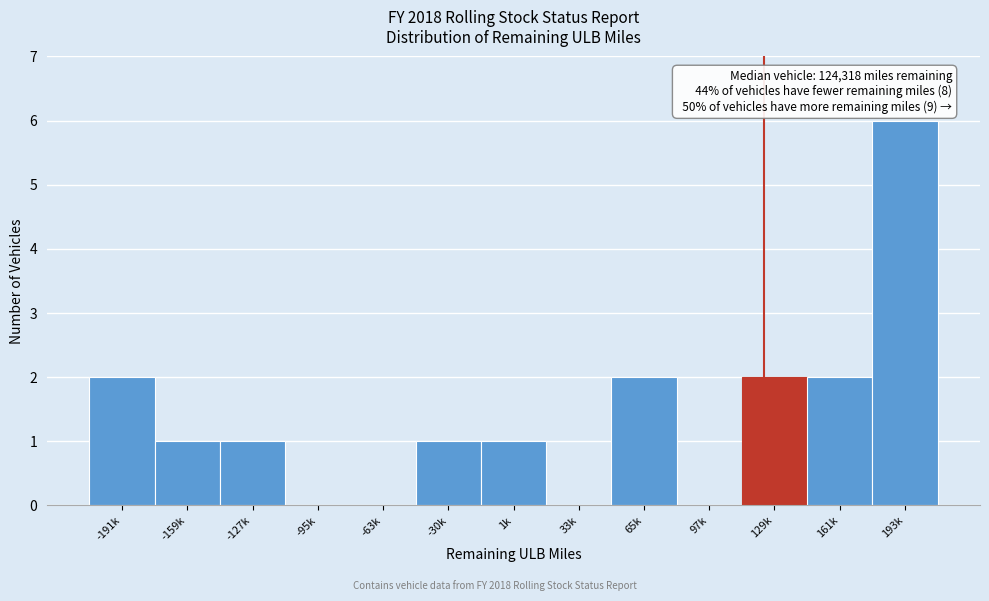

Reading left to right, list all the values displayed in this chart.

-191k=2	-159k=1	-127k=1	-95k=0	-63k=0	-30k=1	1k=1	33k=0	65k=2	97k=0	129k=2	161k=2	193k=6